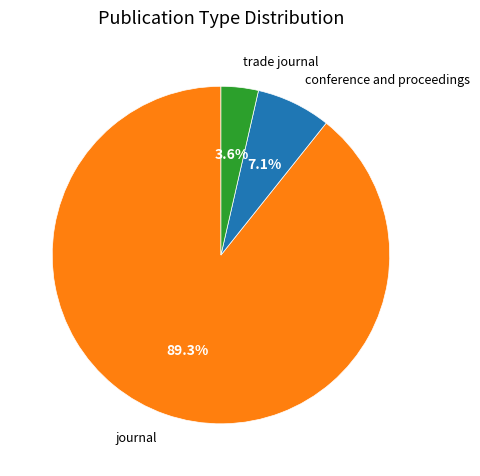

Does any single category account for the majority?

Yes